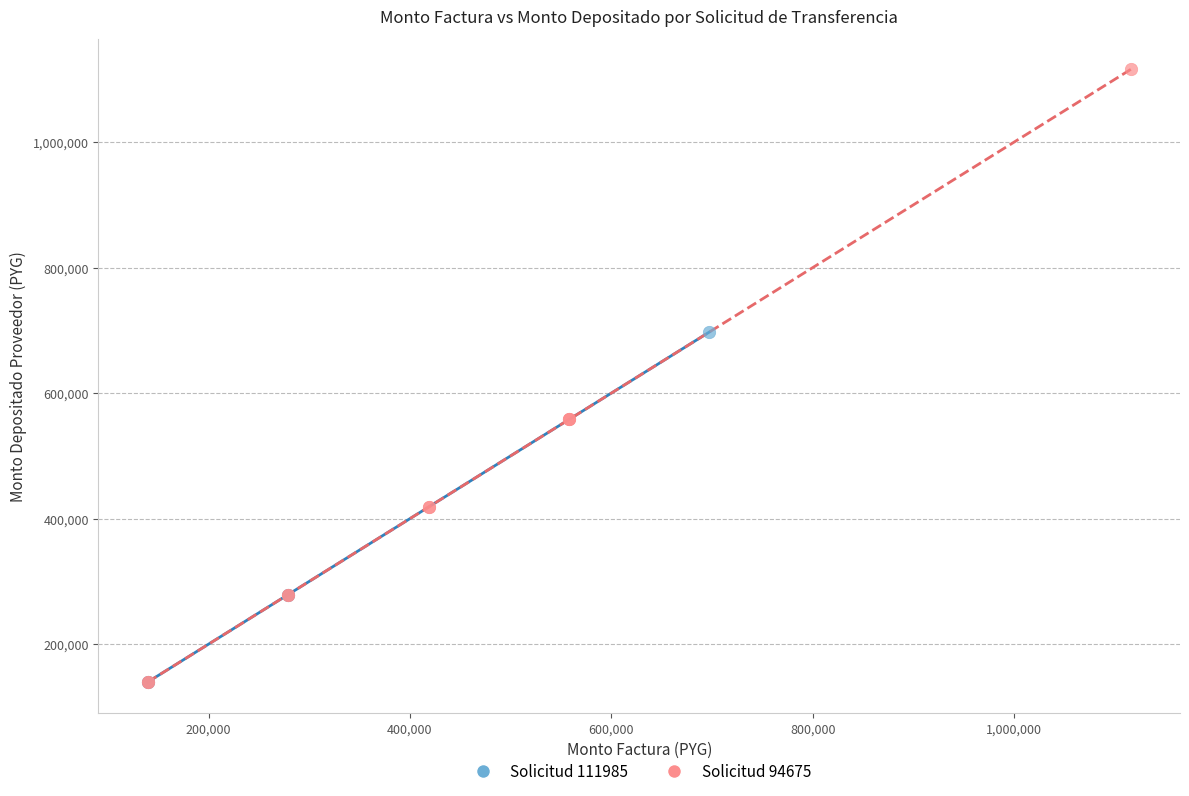

Which series reaches the maximum Y coordinate?

Solicitud 94675